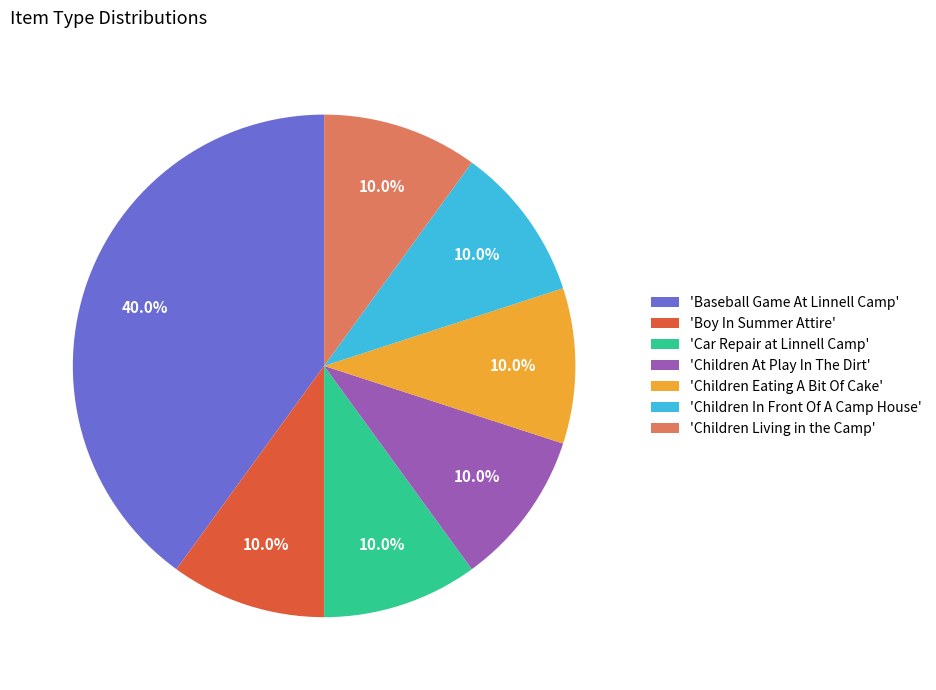

How much of the chart is everything except 'Children In Front Of A Camp House'?

90.0%